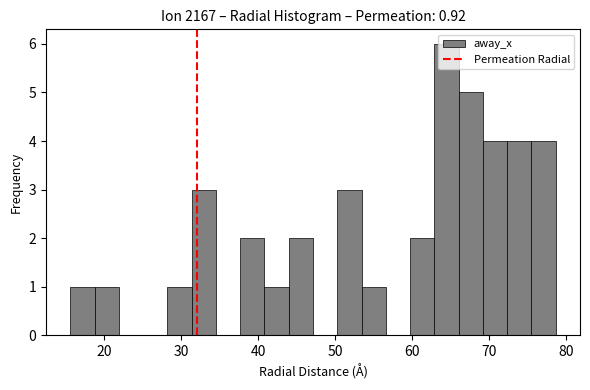

Read against the x-axis, roughly where is the centre of the tallest bar?

64